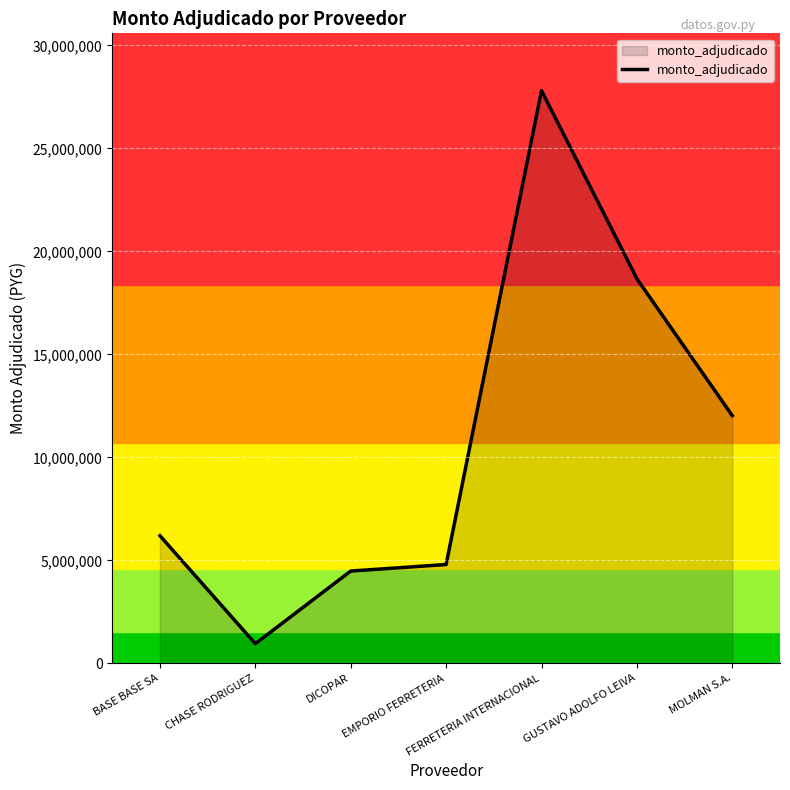

At which label is the value closest to 14377550?

MOLMAN S.A.